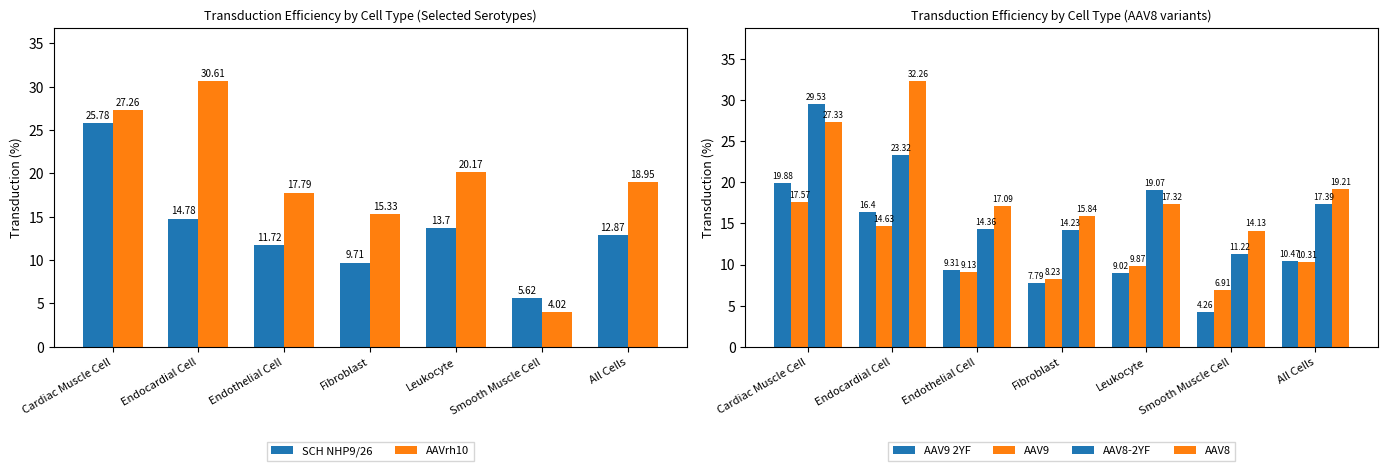

Which series has the largest total across all categories?

AAV8